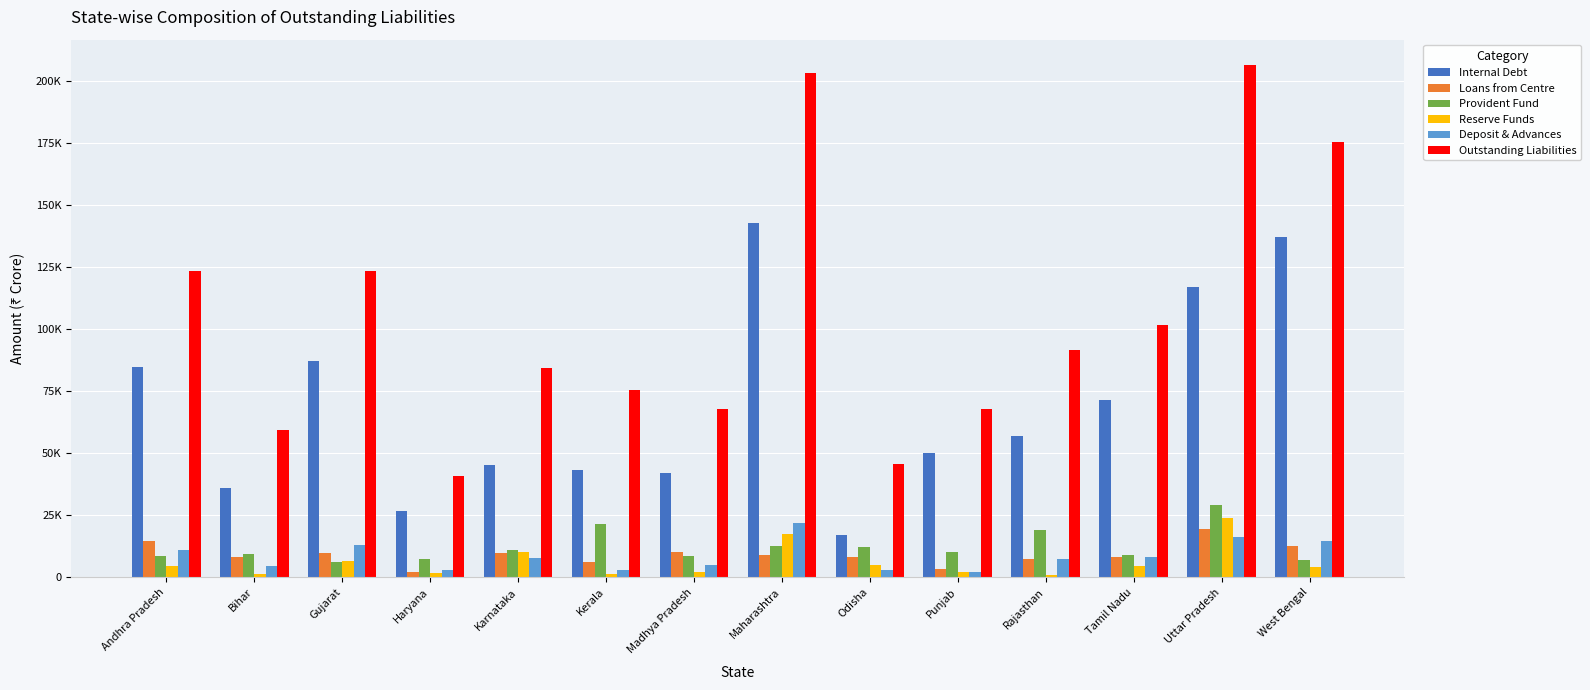

What are all the series names shown in the legend?

Internal Debt, Loans from Centre, Provident Fund, Reserve Funds, Deposit & Advances, Outstanding Liabilities